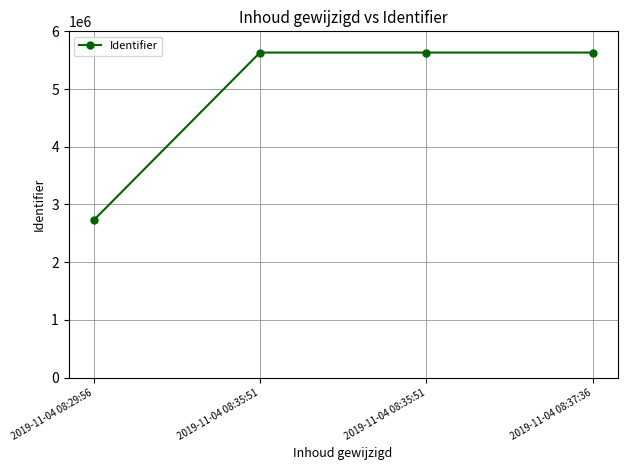

Count the number of categories in the chart.

4